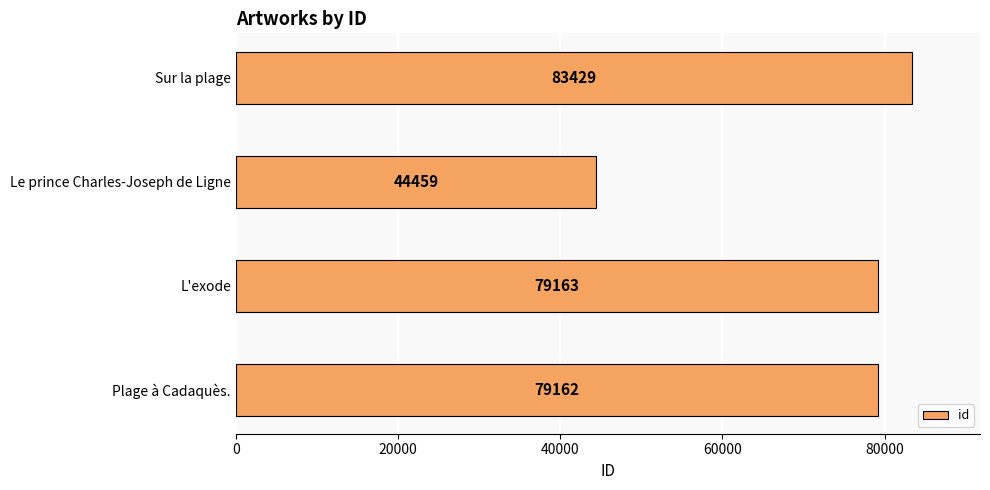

Reading top to bottom, list all the values displayed in this chart.

Sur la plage=83429	Le prince Charles-Joseph de Ligne=44459	L'exode=79163	Plage à Cadaquès.=79162